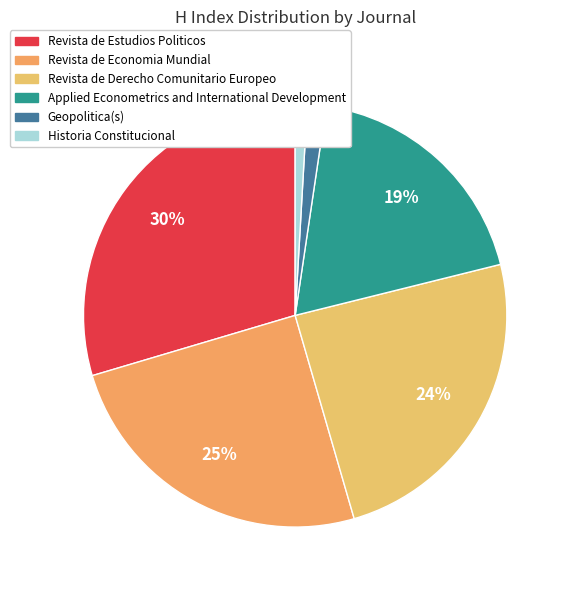

The Applied Econometrics and International Development slice represents 19% of the pie. True or false?

True